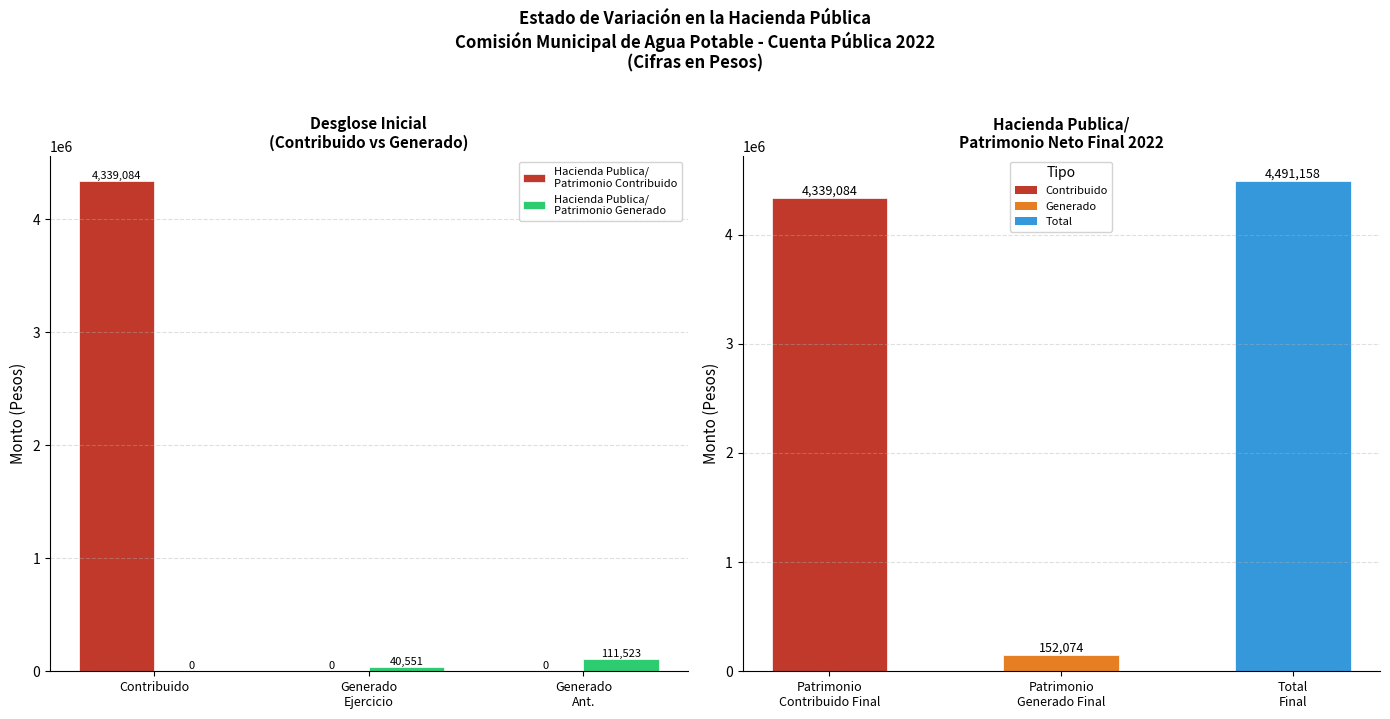

What is the sum of all Hacienda Publica/
Patrimonio Contribuido values?

4339084